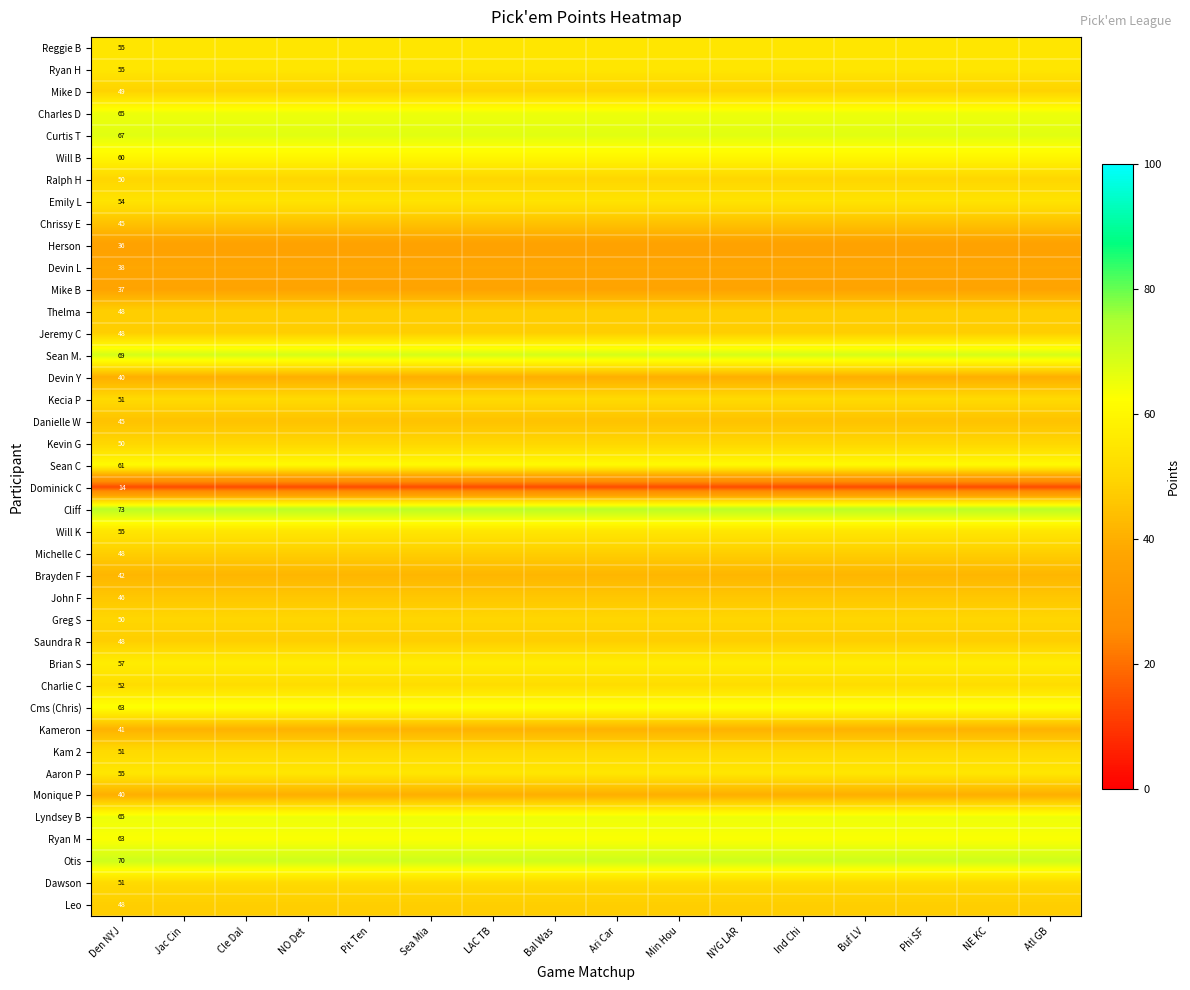

Which label corresponds to the largest value in the chart?

Den NYJ